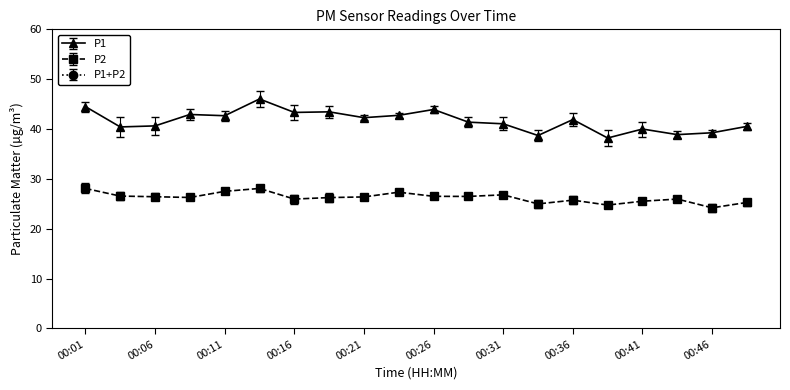

True or false: P1 has a value of 40.4 at 00:04.

True